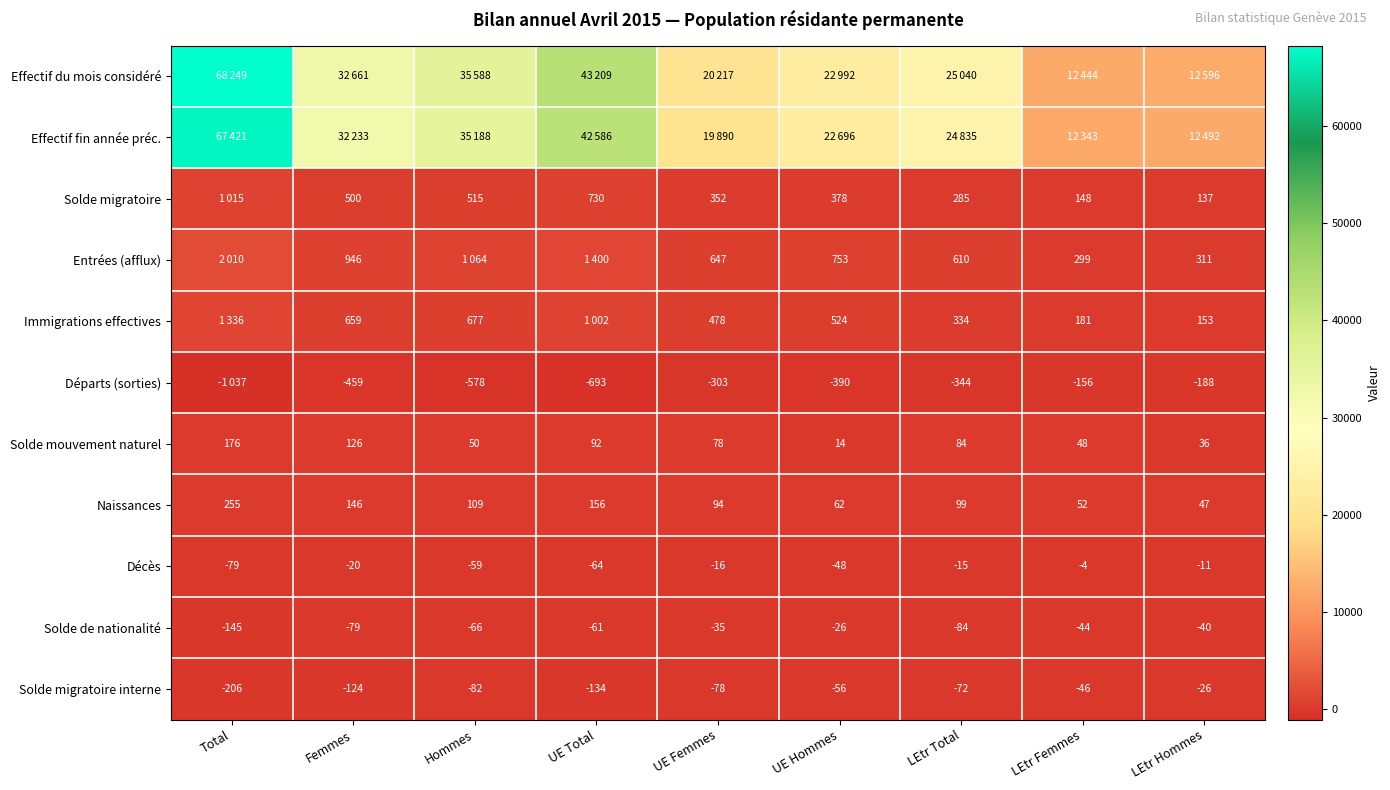

Which category has the lowest value in the Décès series?

Total